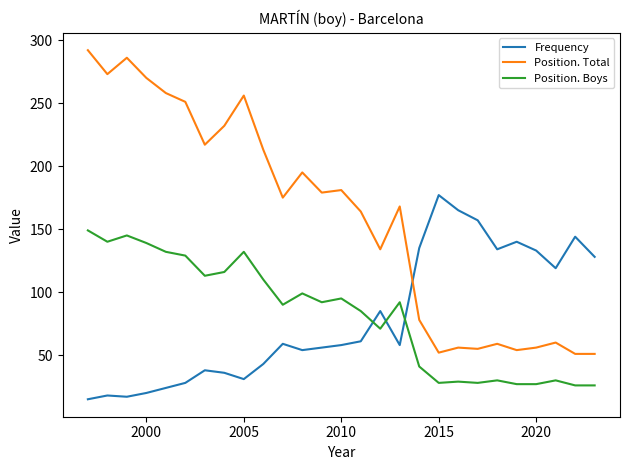

Which series has the largest total across all categories?

Position. Total